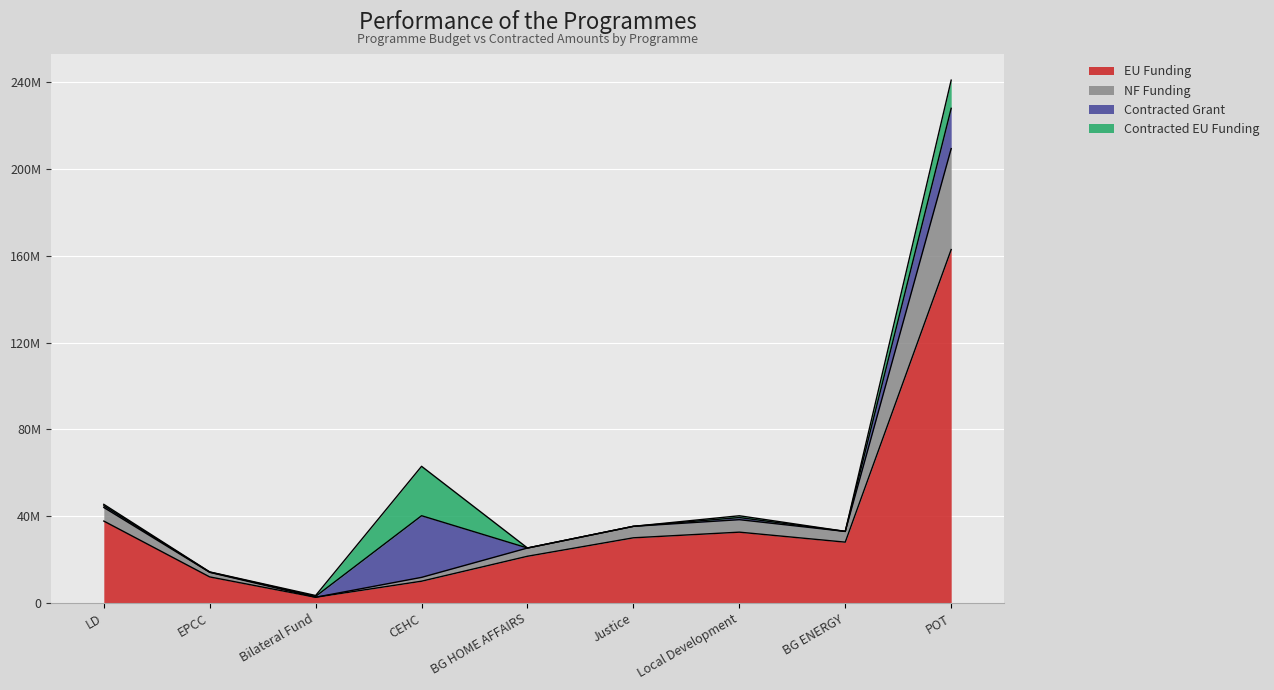

What is the average value of the EU Funding series?

37471779.0